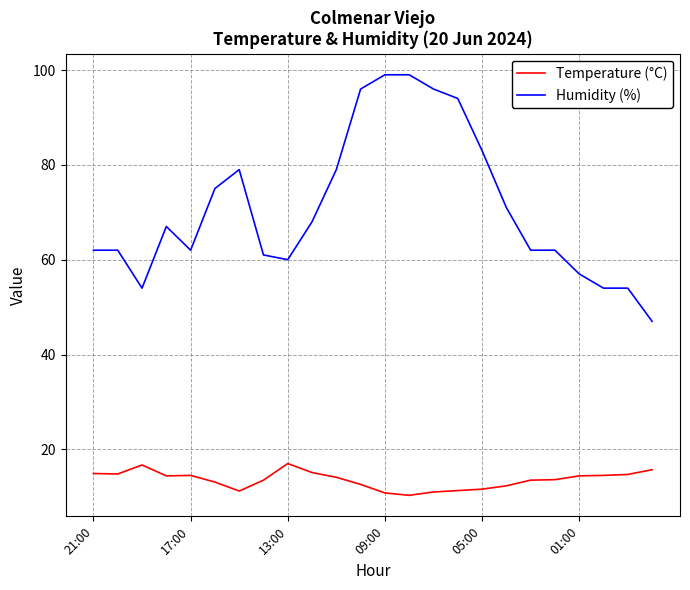

What is the minimum value shown in the chart?

10.3